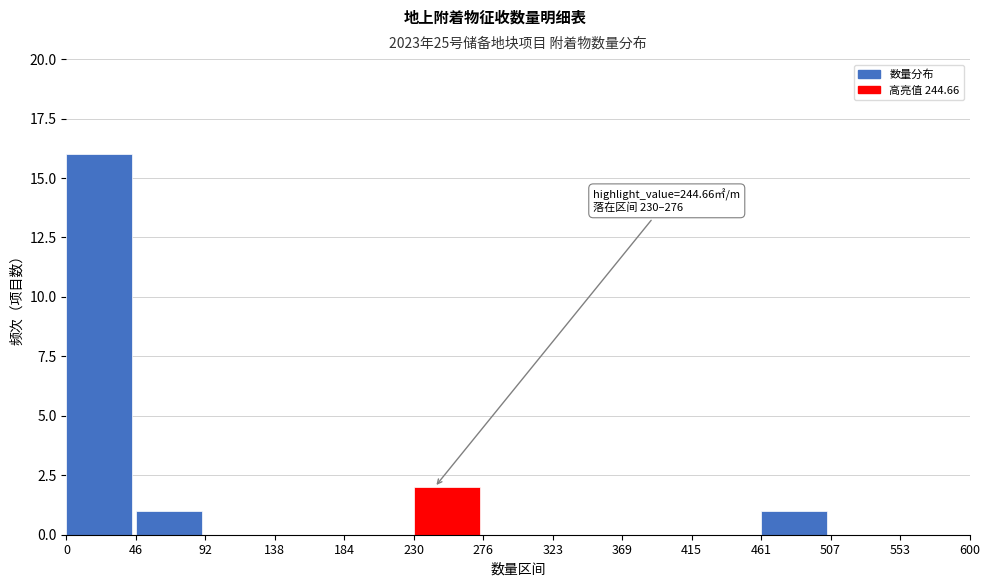

Which range on the x-axis has the tallest bar?

0 to 46